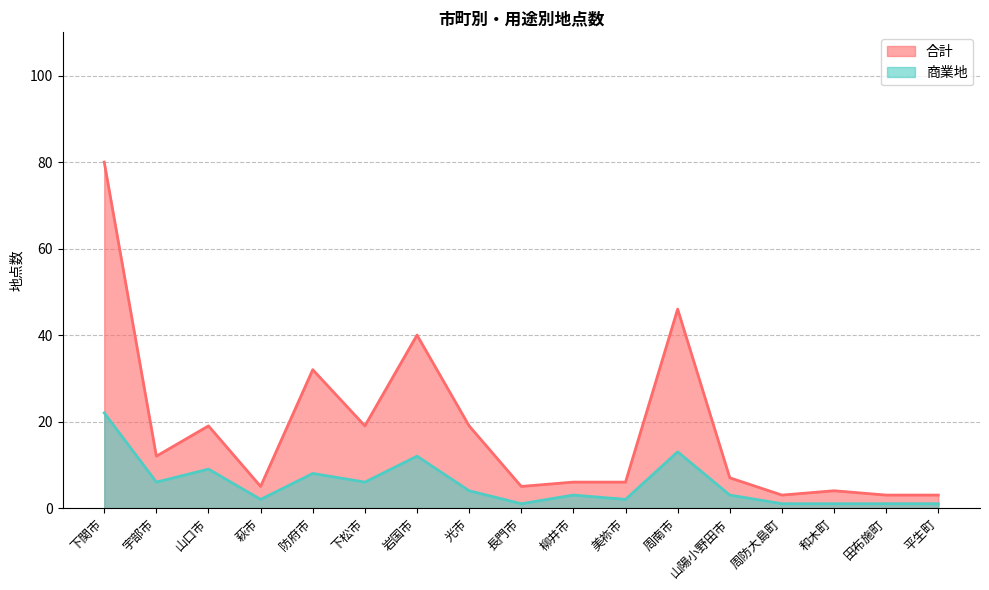

List the labels in order of 合計 value, largest first.

下関市, 周南市, 岩国市, 防府市, 山口市, 下松市, 光市, 宇部市, 山陽小野田市, 柳井市, 美祢市, 萩市, 長門市, 和木町, 周防大島町, 田布施町, 平生町